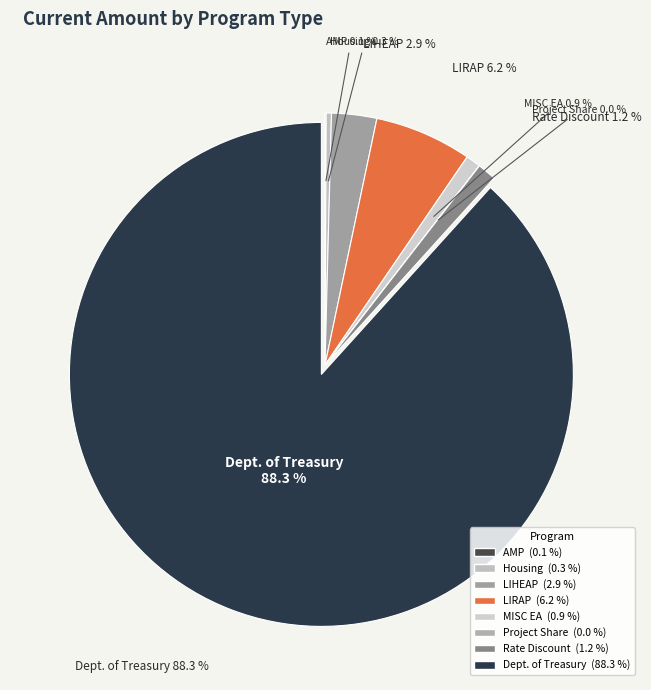

To the nearest percent, what is the difference between the largest and smallest slice percentages?

88%